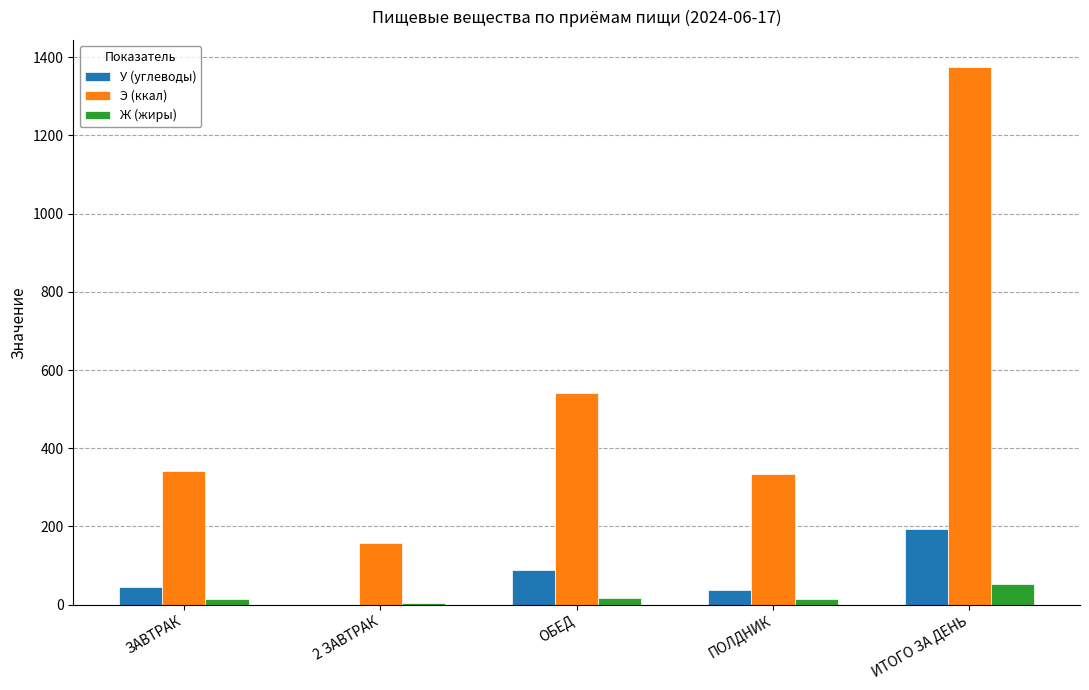

How many groups of bars are there?

5